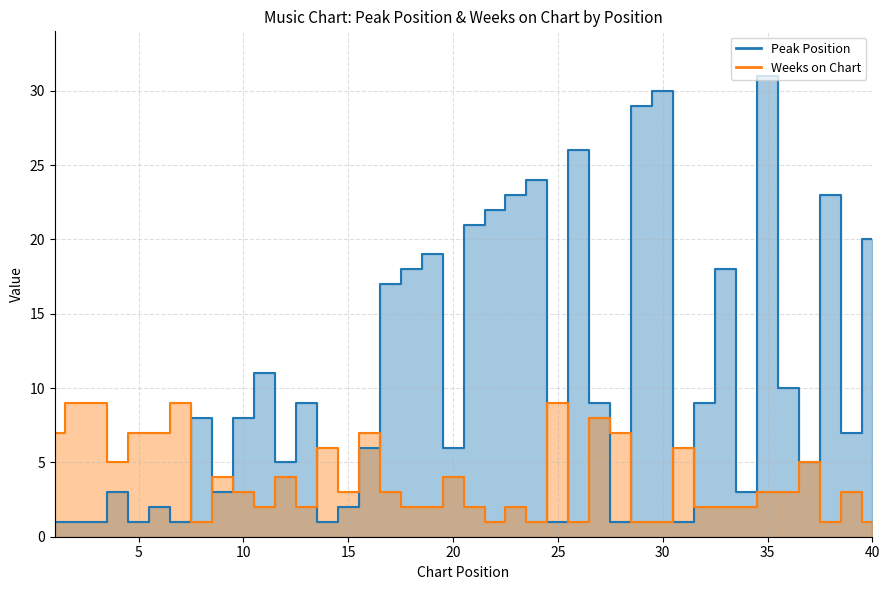

The Peak Position series shows 23 at 38. True or false?

True